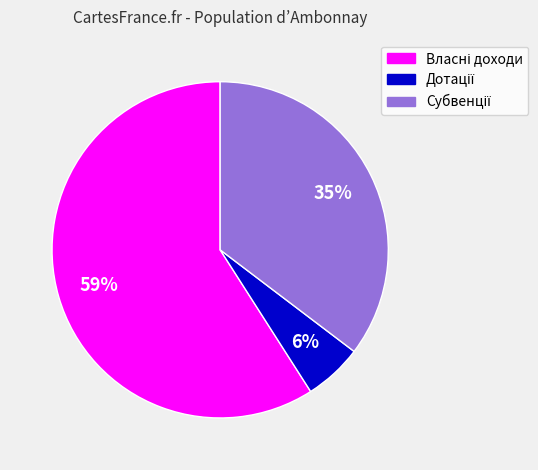

To the nearest percent, what is the average slice percentage?

33%